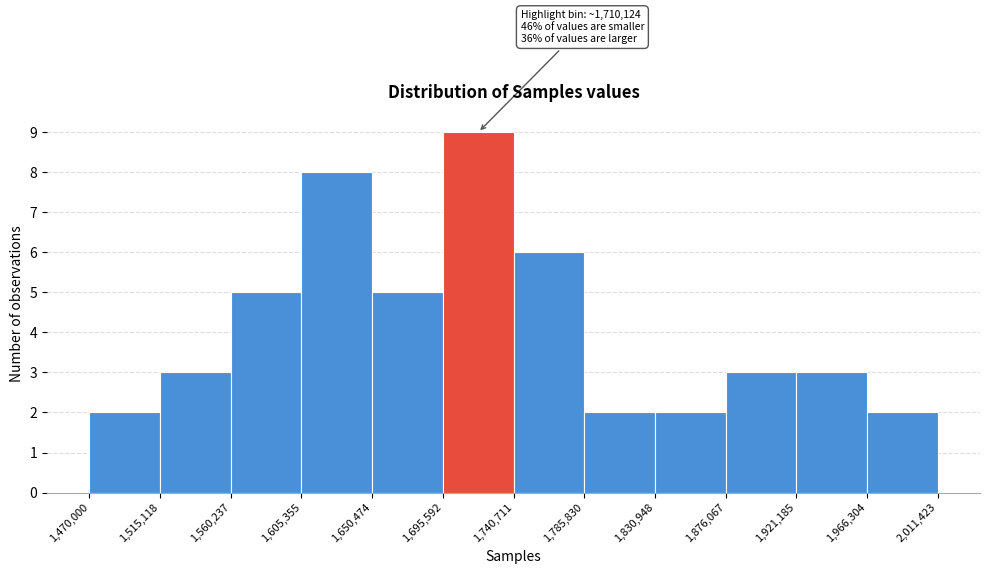

Over which range of the x-axis is the bar tallest?

1,695,592 to 1,740,711